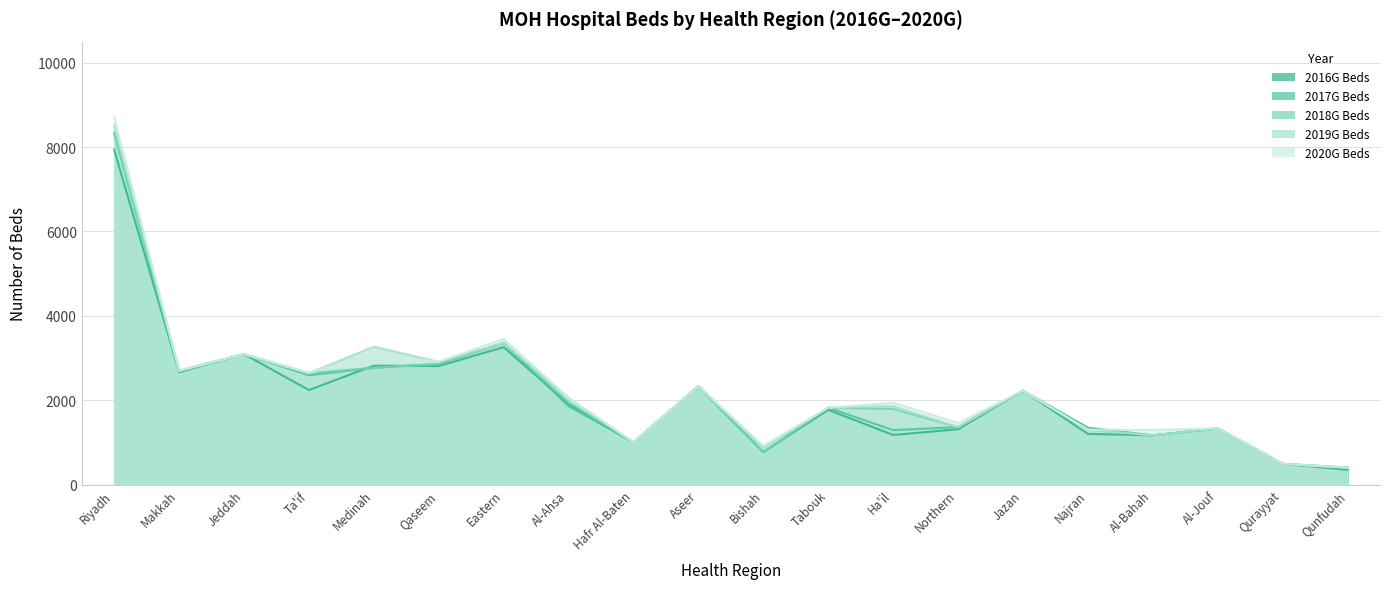

What is the difference between the 2016G Beds values at Northern and Qaseem?

1499